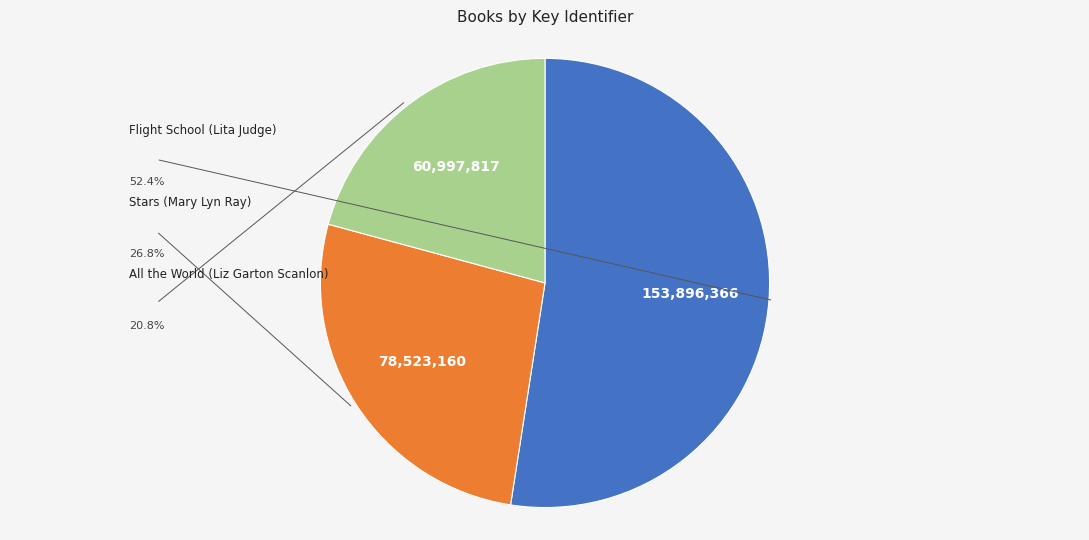

Is there any slice that represents more than half of the pie?

Yes